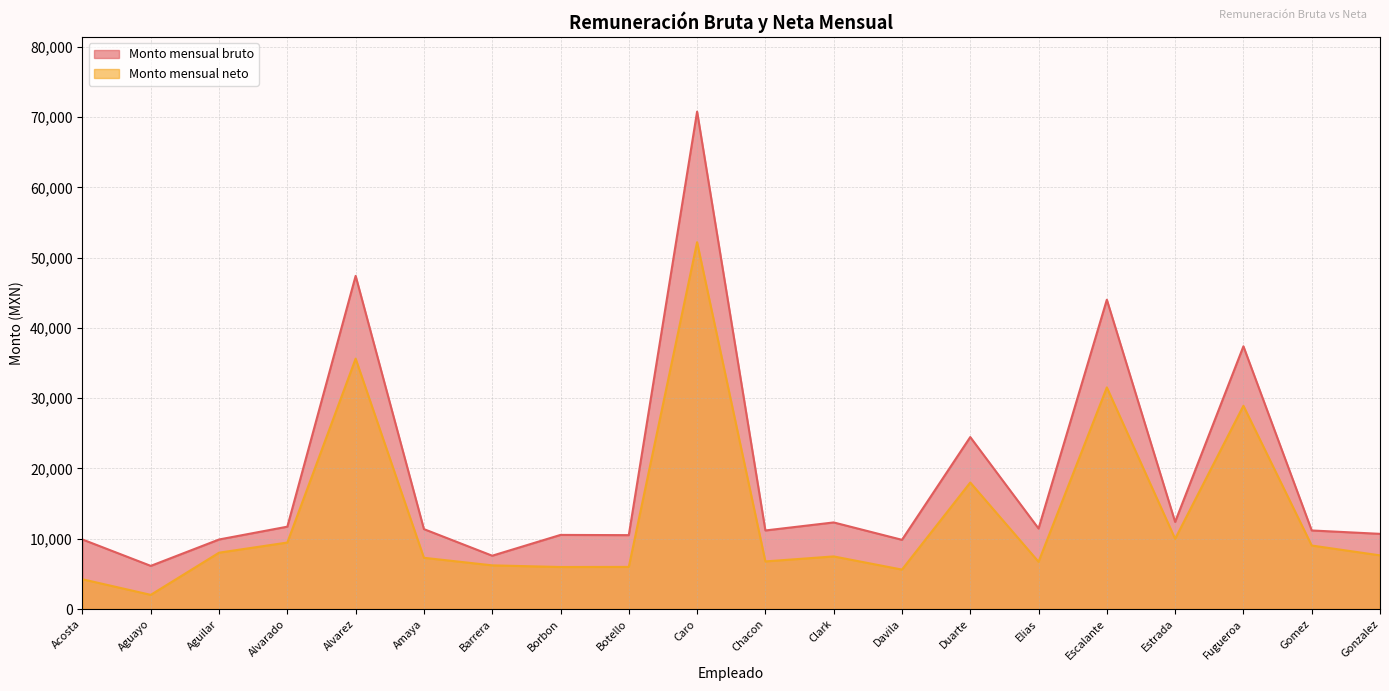

True or false: Monto mensual bruto and Monto mensual neto cross at least once.

False